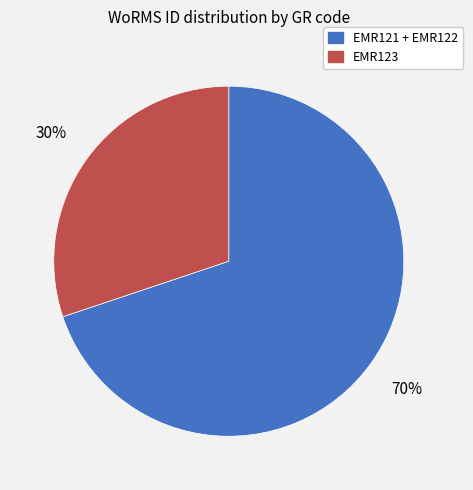

Does any single category account for the majority?

Yes